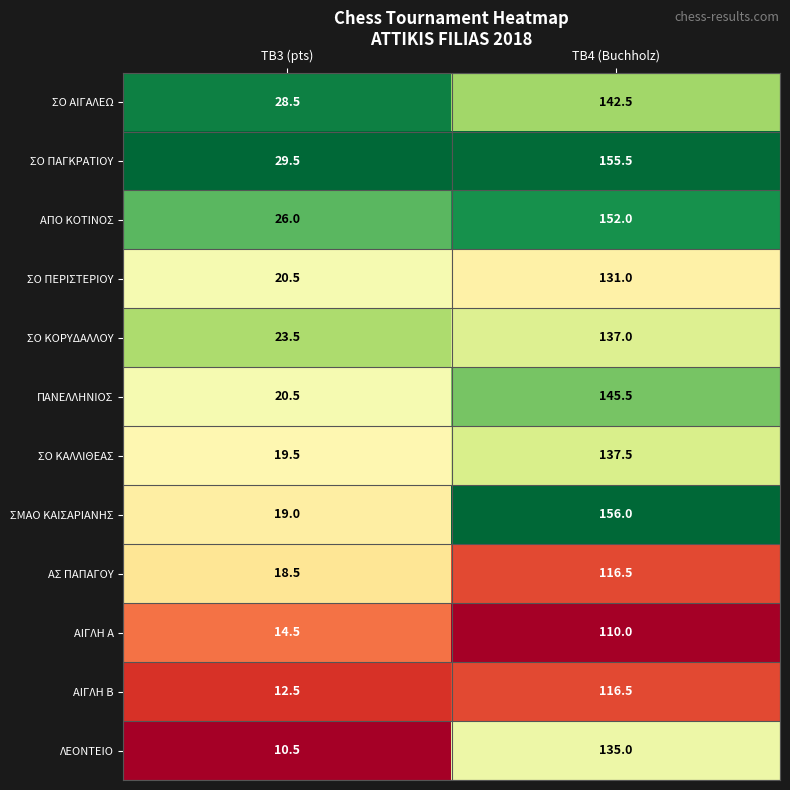

What is the highest value of the ΑΣ ΠΑΠΑΓΟΥ series?

116.5